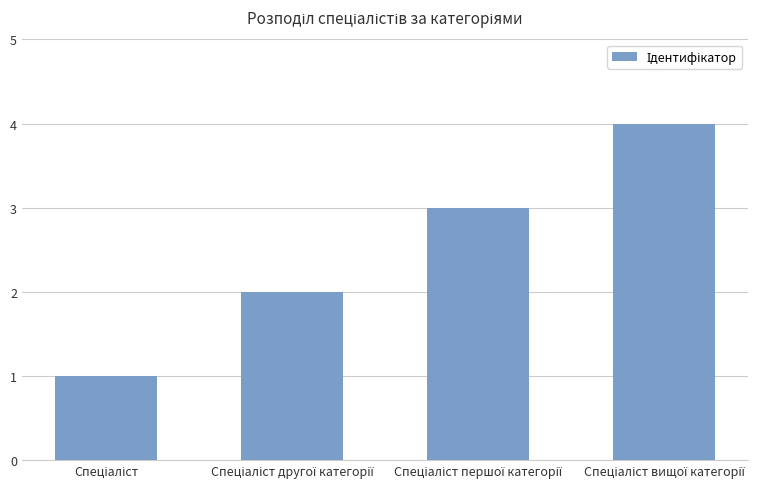

What is the maximum value shown in the chart?

4